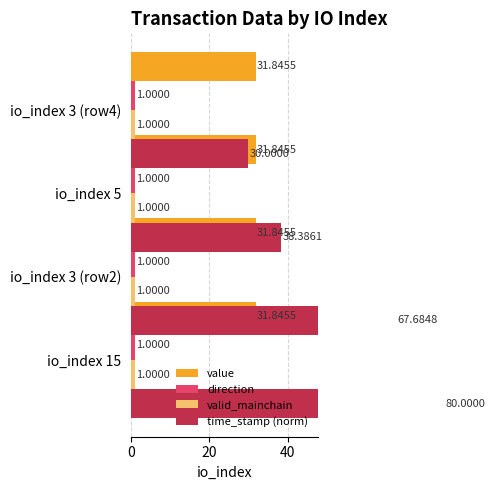

Which series has the largest range (max minus min)?

time_stamp (norm)